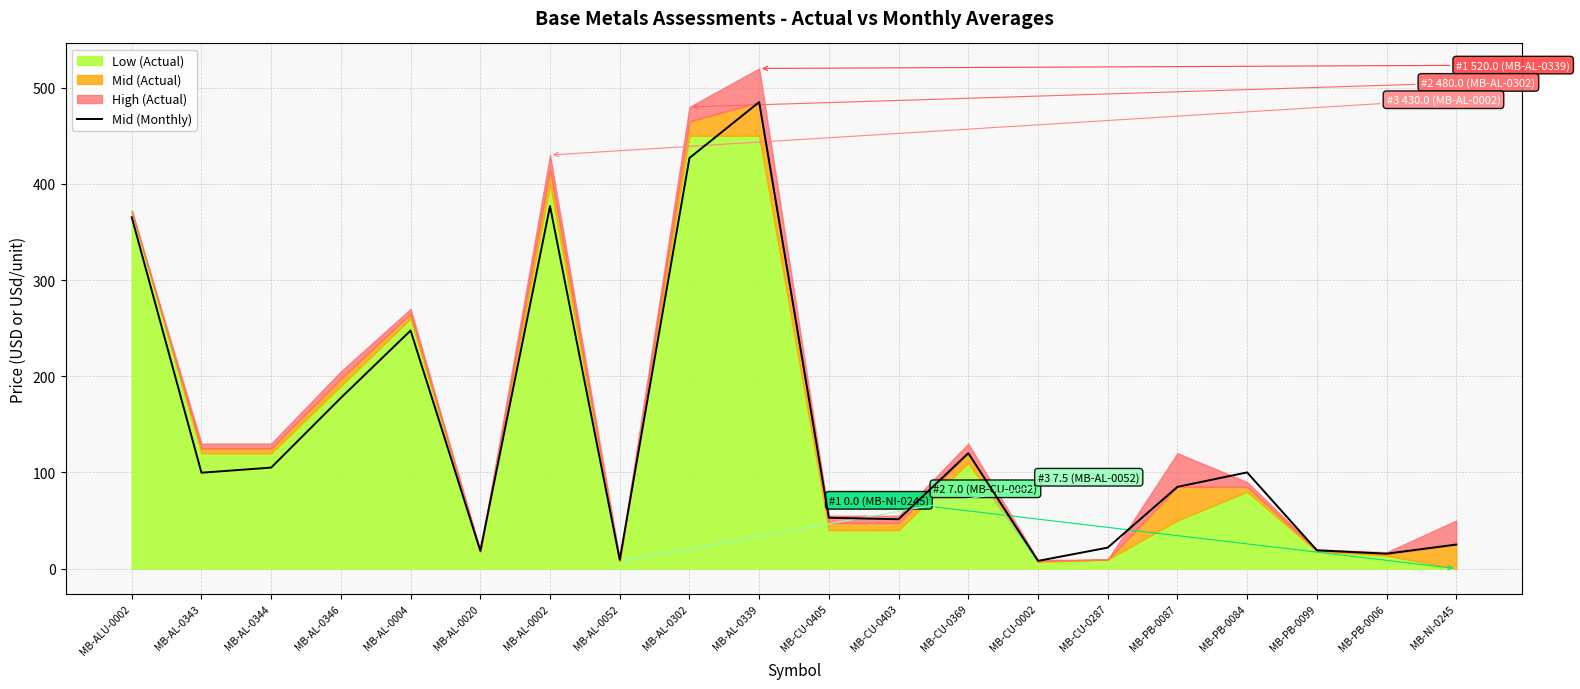

What value does the data have at MB-PB-0099?

19.0